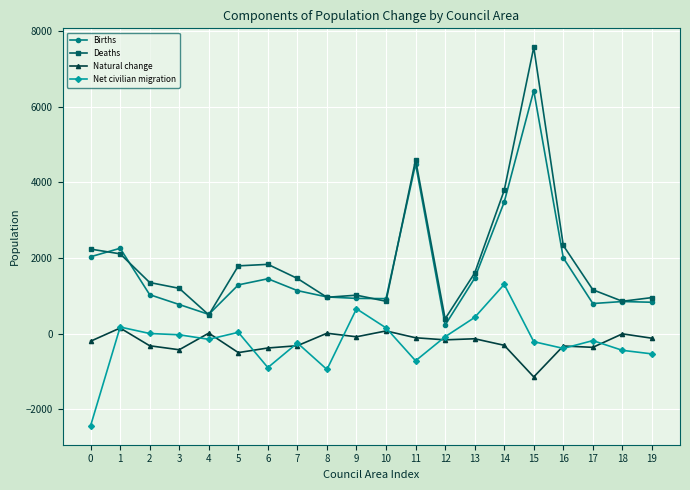

True or false: Deaths has more than 0 interior local peaks.

True